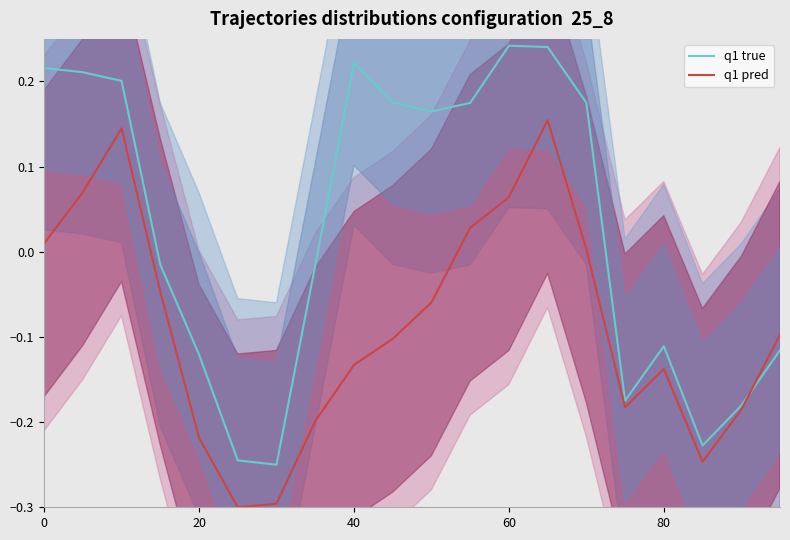

List the series in order of their overall mean, lowest first.

q1 pred, q1 true